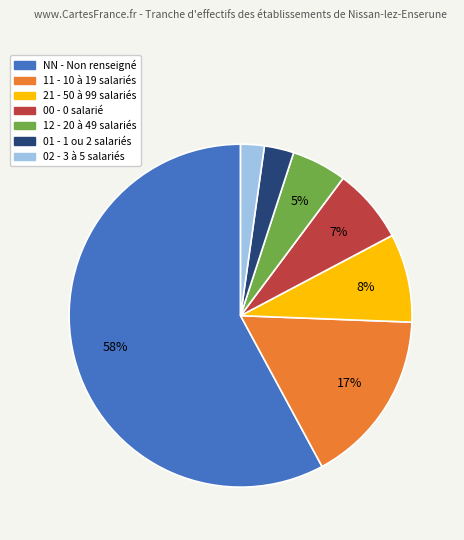

To the nearest percent, what is the average slice percentage?

14%